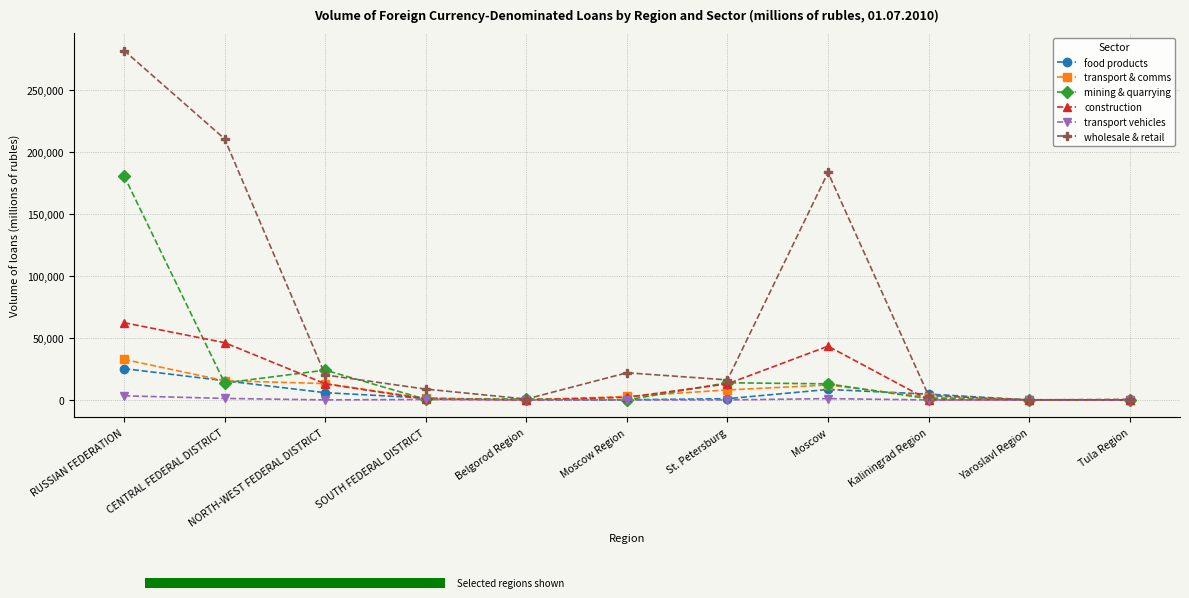

How many data points in mining & quarrying are less than 993?

5